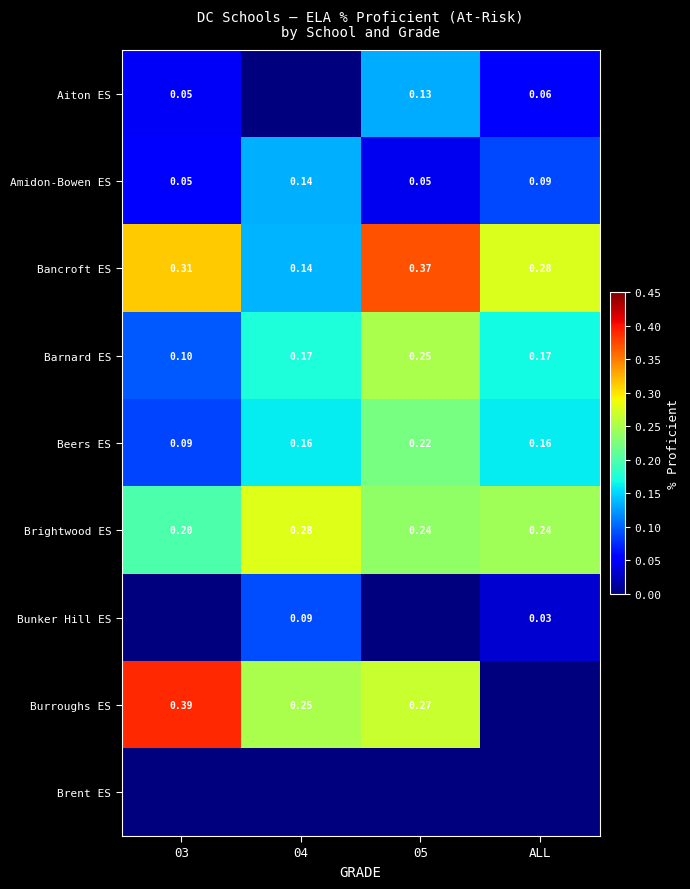

What is the total value across all series at 03?

1.2